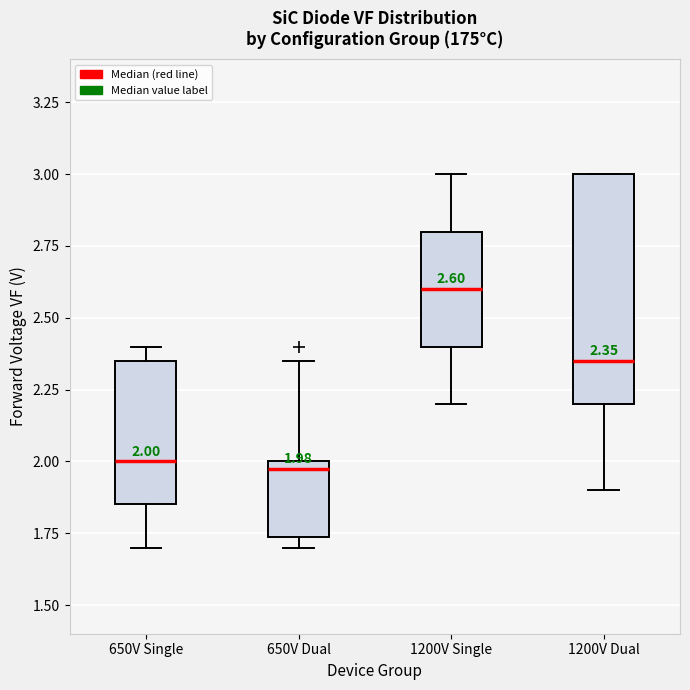

Which box's median line is the highest?

1200V Single